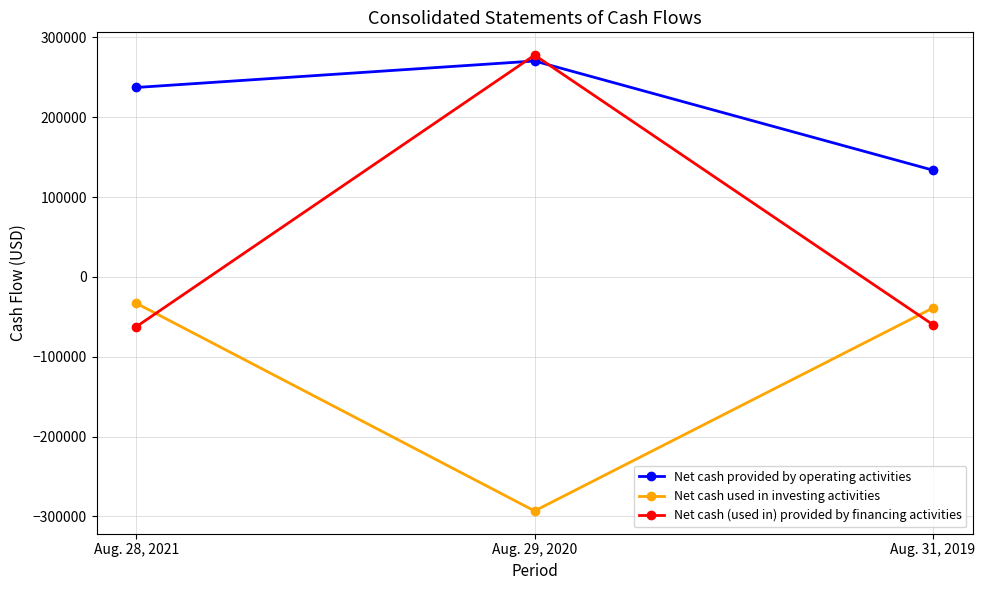

What is the maximum value shown in the chart?

277786